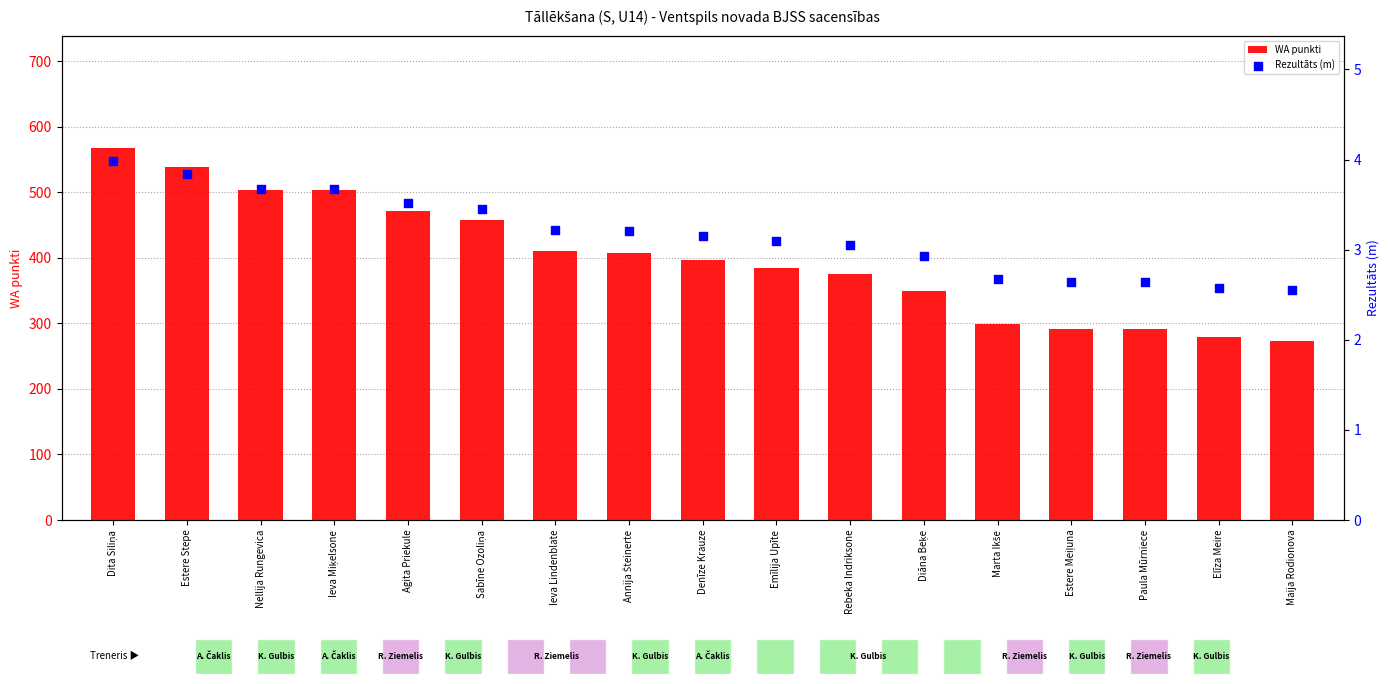

Which series contains the highest Y value?

WA punkti